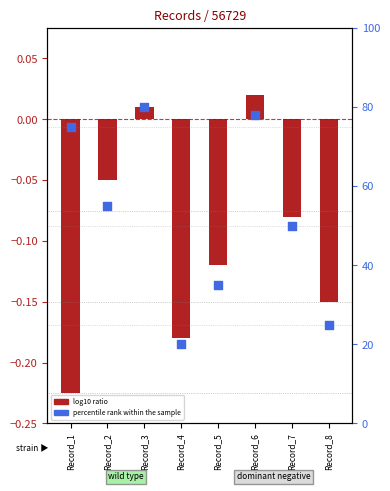

What are all the series names shown in the legend?

log10 ratio, percentile rank within the sample